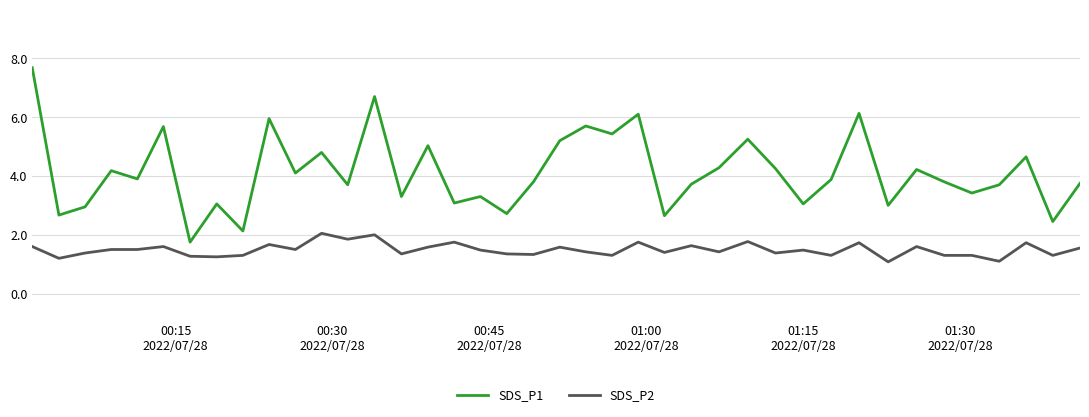

Which series has the widest spread of values?

SDS_P1